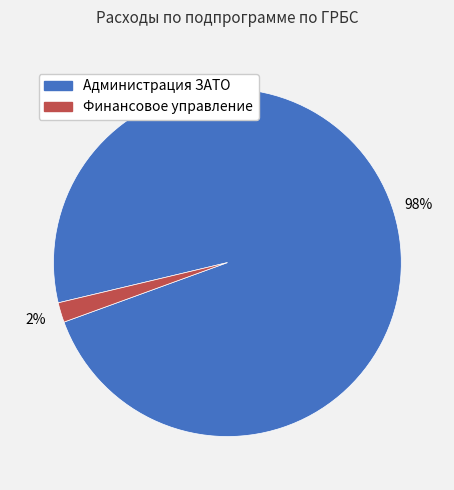

To the nearest percent, what is the average slice percentage?

50%